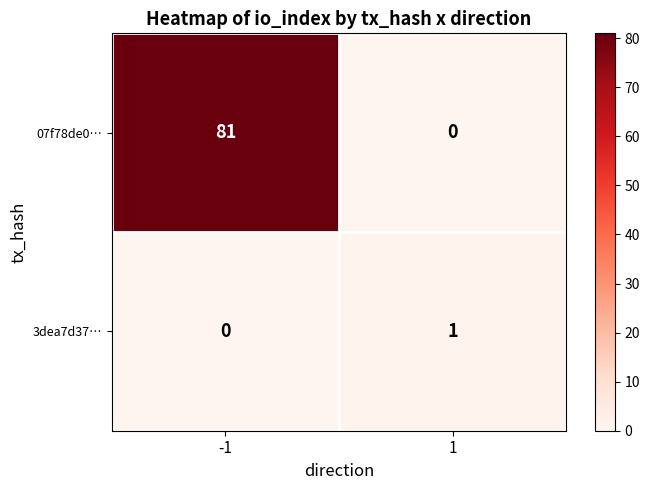

Reading left to right, what are all the values shown in this chart?

07f78de0…: -1=81	1=0
3dea7d37…: -1=0	1=1